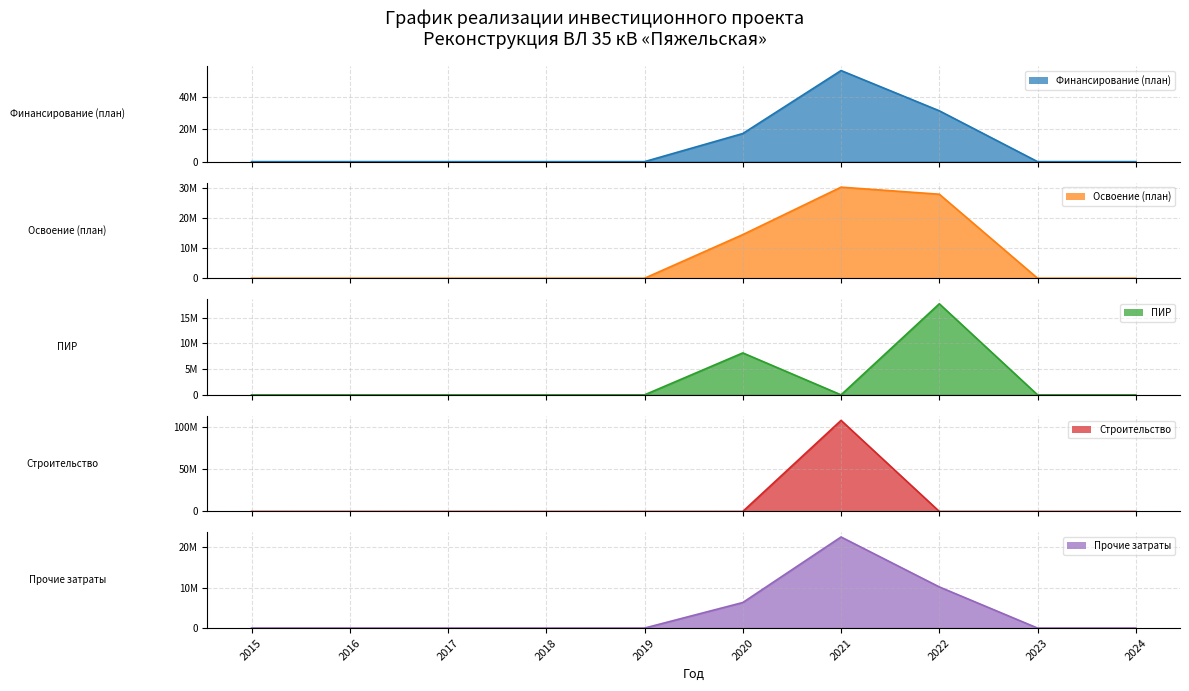

The Строительство series shows 107629000 at 2021. True or false?

True